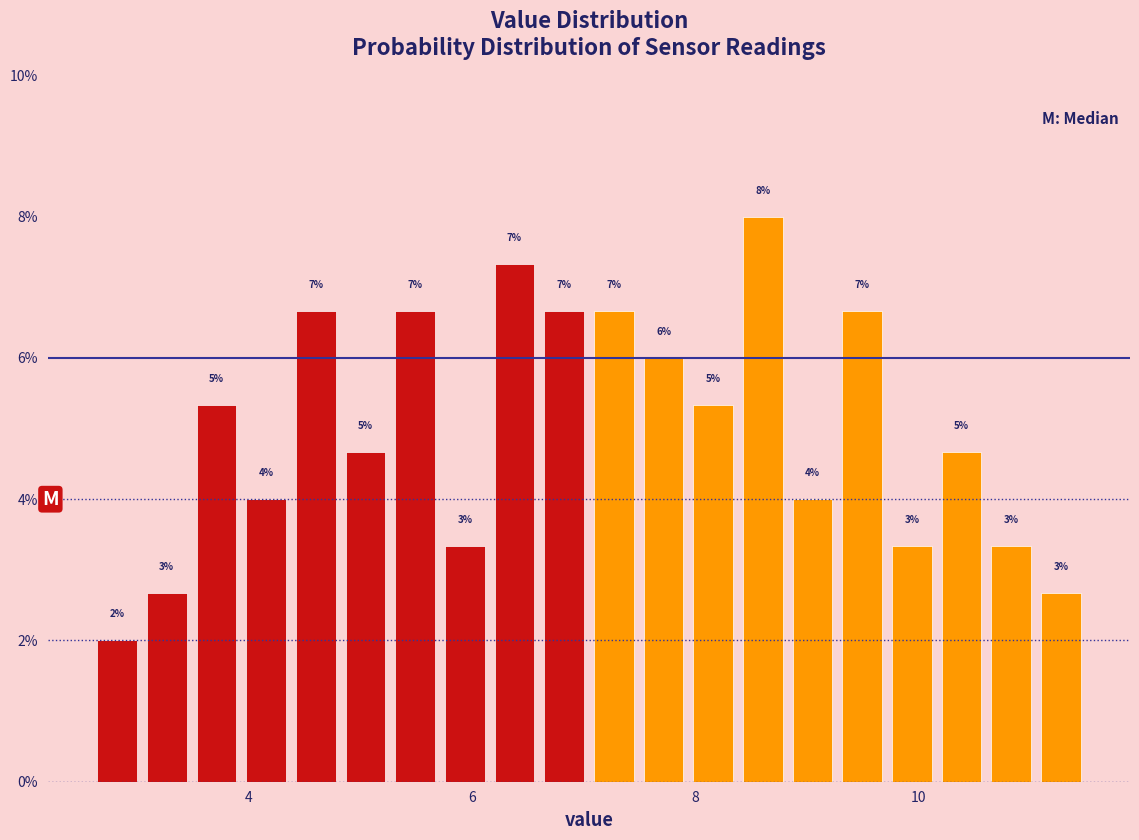

Around what value on the x-axis is the tallest bar? Give the approximate position of its centre, as read against the axis.

8.6